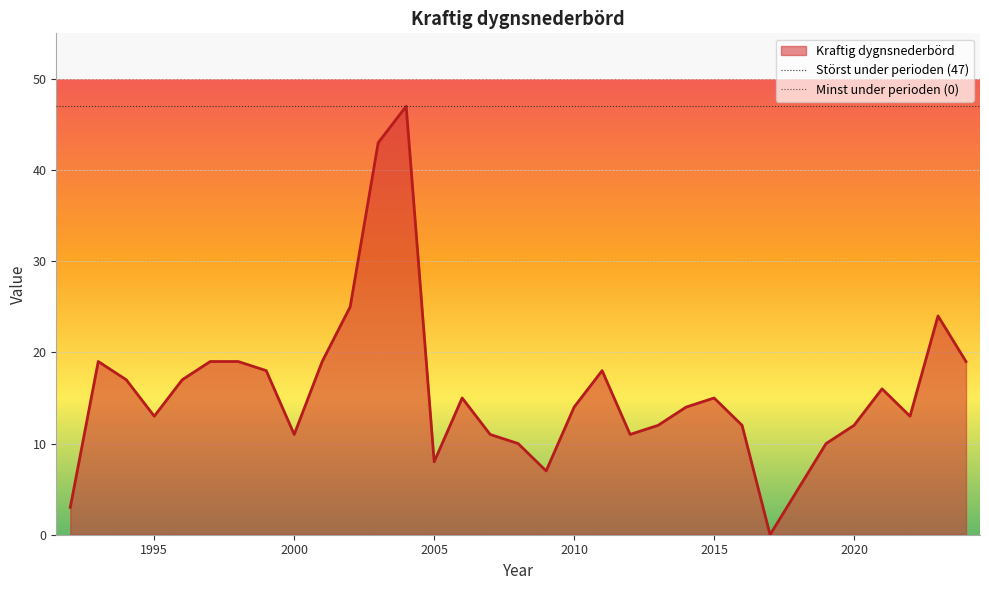

Which category has the lowest value across all series?

2017